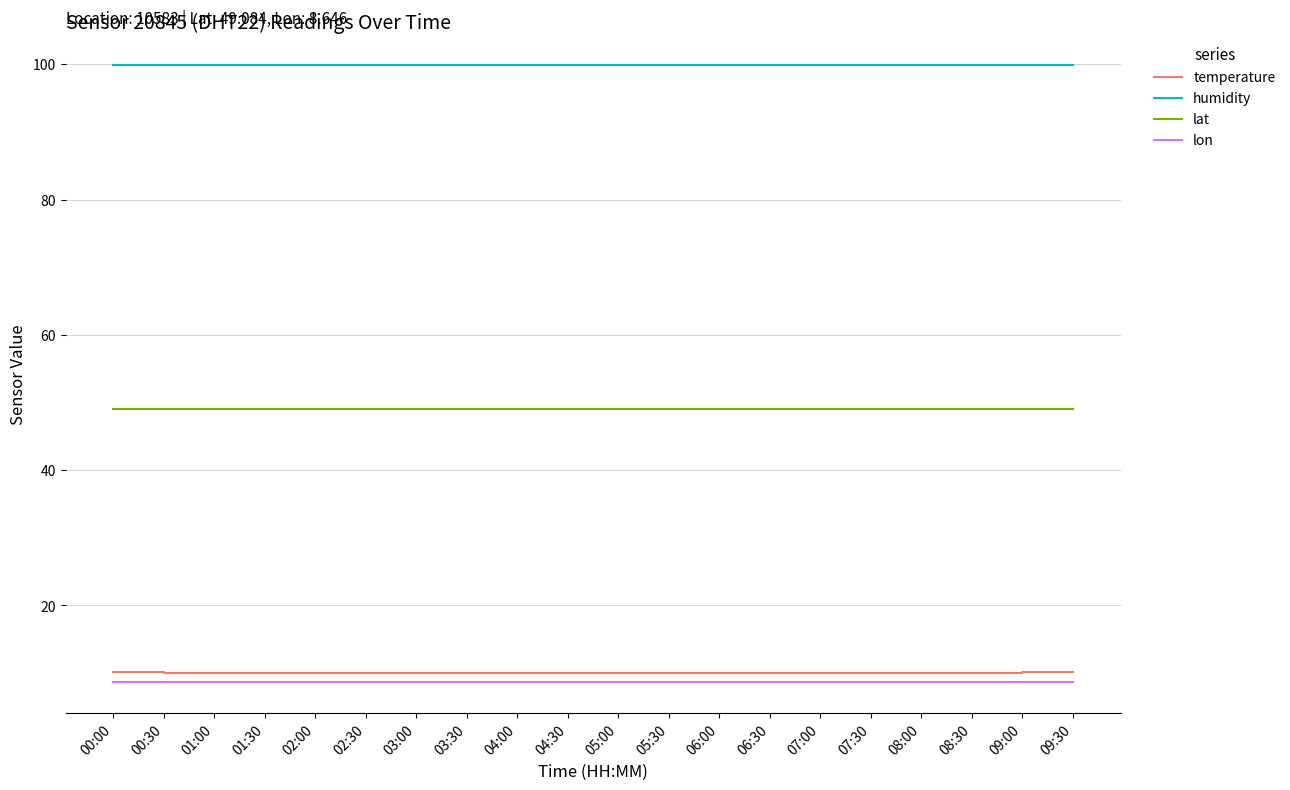

What is the spread (max minus min) of values at 01:00?

91.3